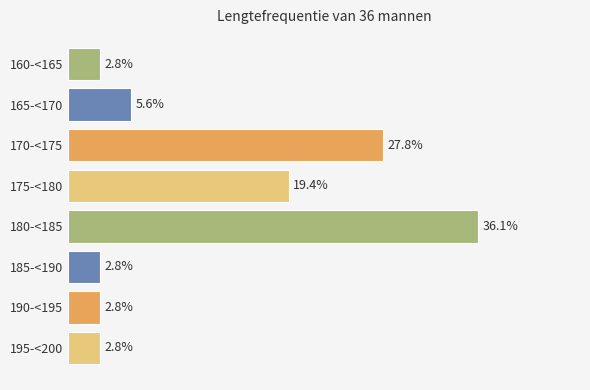

Are the bars grouped side by side (vs. stacked)?

No